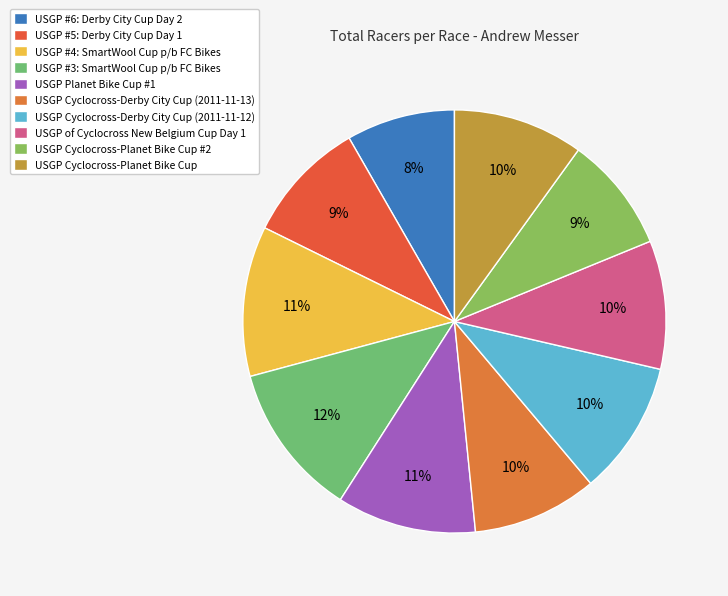

Does USGP Cyclocross-Derby City Cup (2011-11-13) account for over 50% of the chart?

No